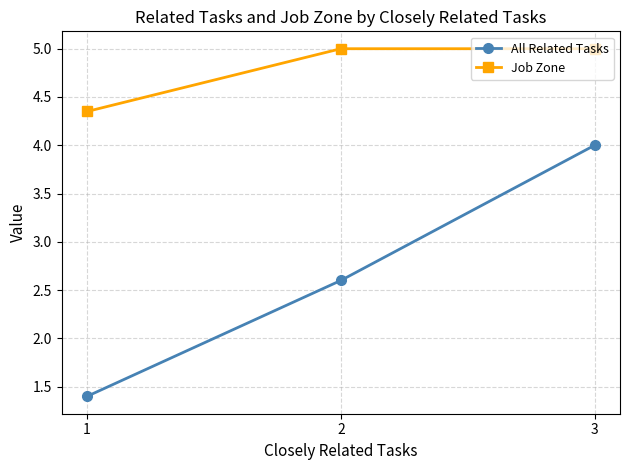

What is the value of the All Related Tasks point at the 2nd from the left?

2.6